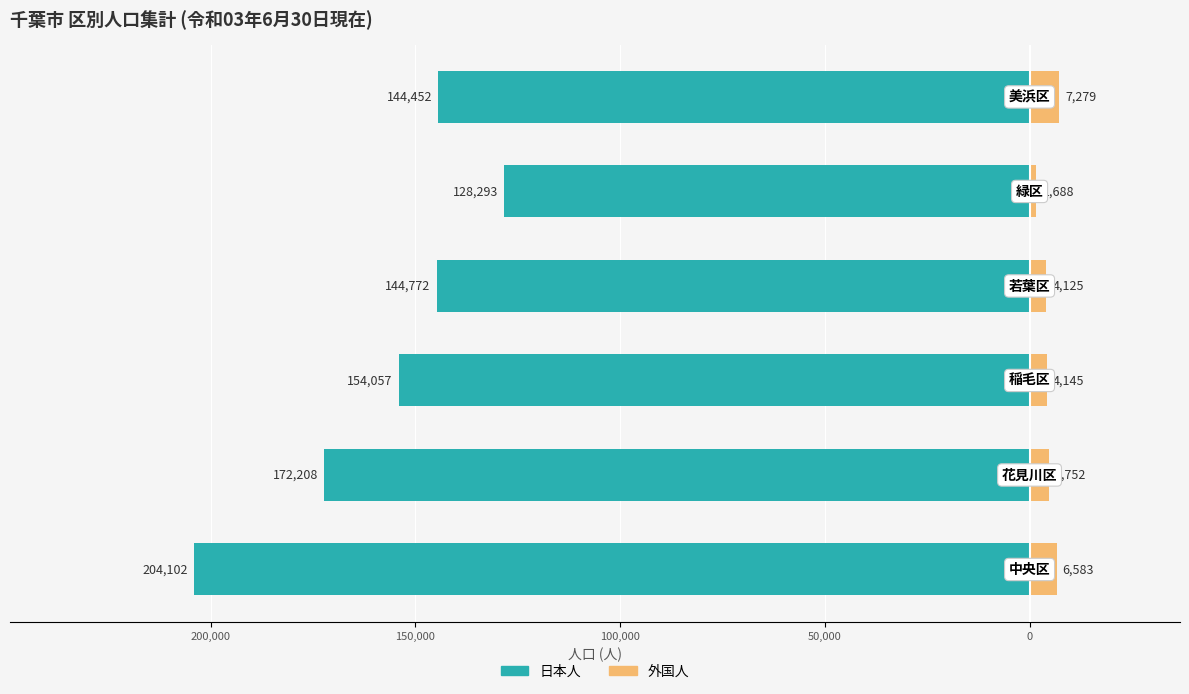

What position from the left is 200,000?

1